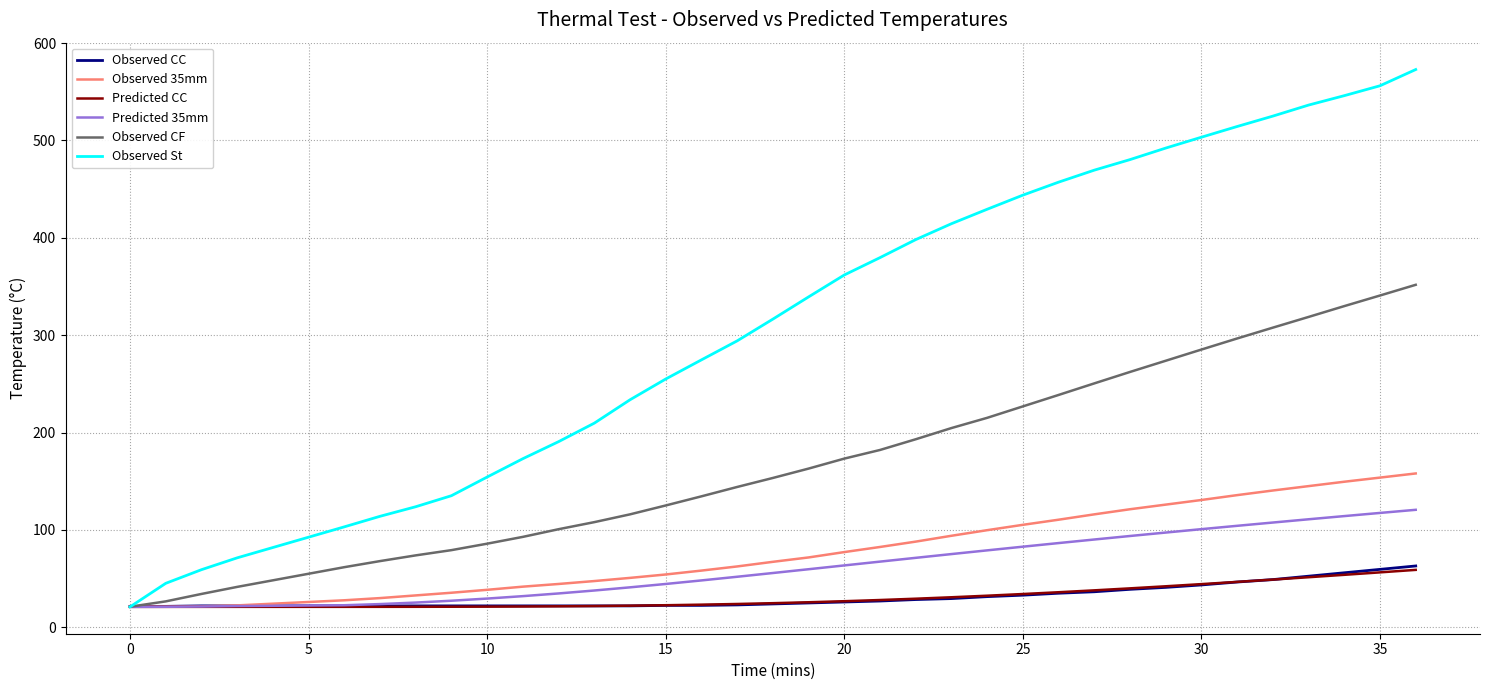

Which series has the largest total across all categories?

Observed St